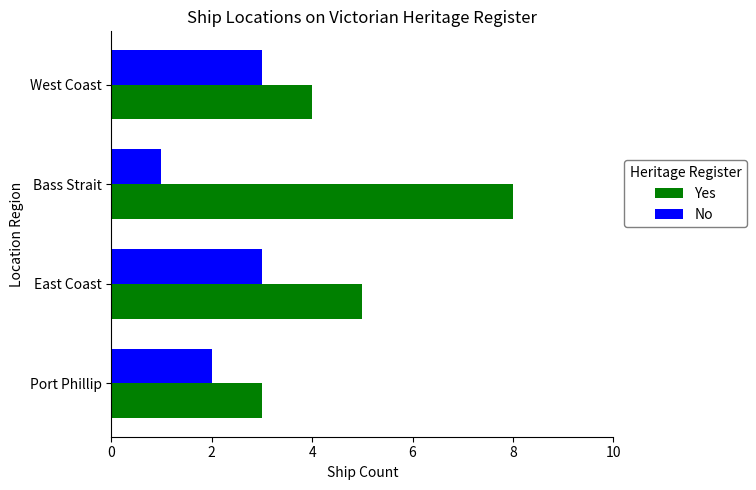

What is the difference between the maximum and minimum values in the No series?

2